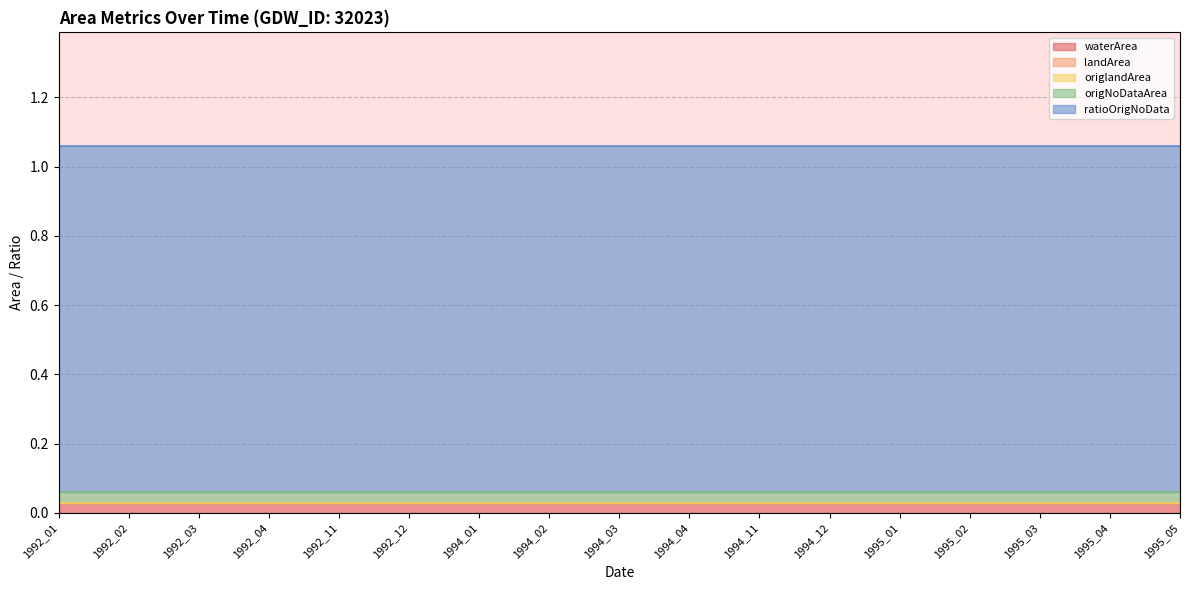

True or false: landArea and waterArea cross at least once.

False